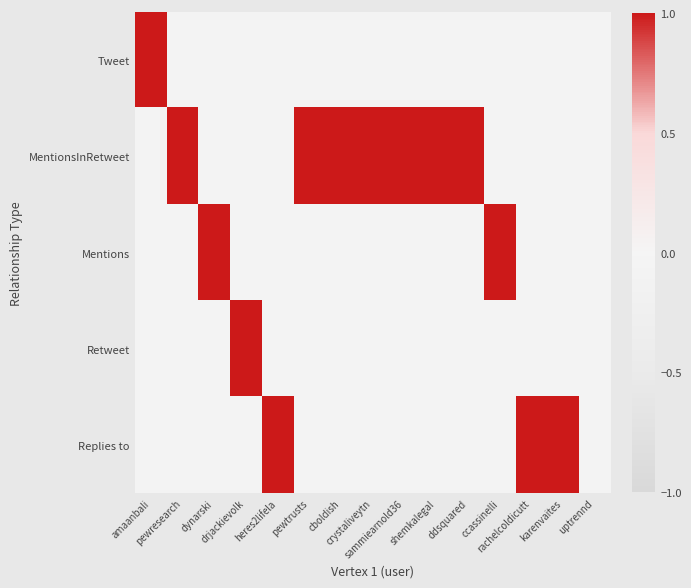

At karenvaites, list the series in order from largest to smallest.

Replies to, Tweet, MentionsInRetweet, Mentions, Retweet